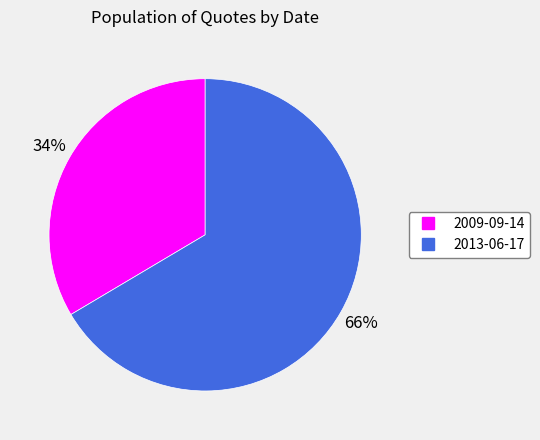

Combined, do 2009-09-14 and 2013-06-17 account for over 50%?

Yes